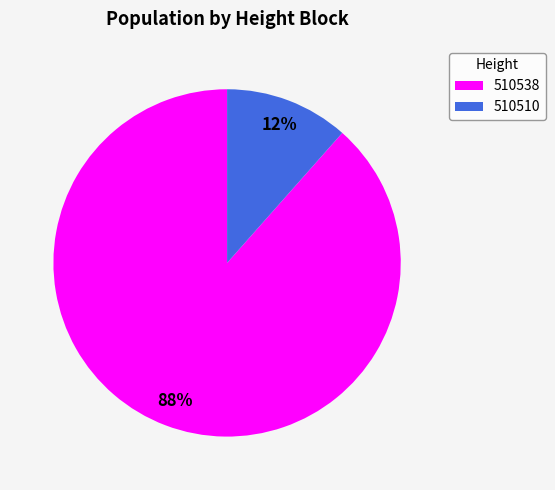

Is the sum of 510510 and 510538 greater than half?

Yes